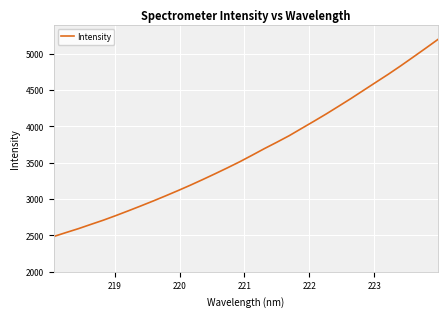

What is the minimum value shown in the chart?

2485.3